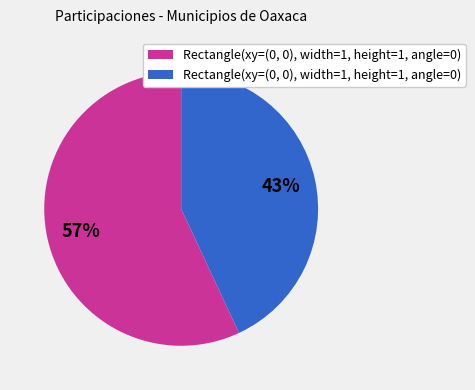

Count the number of slices in the pie.

2